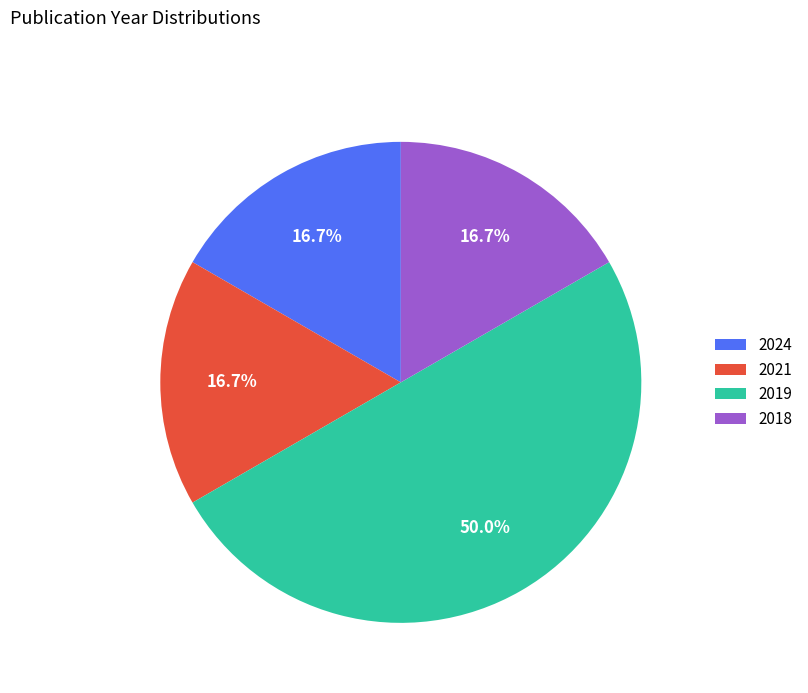

Does 2021 represent more than half of the total?

No